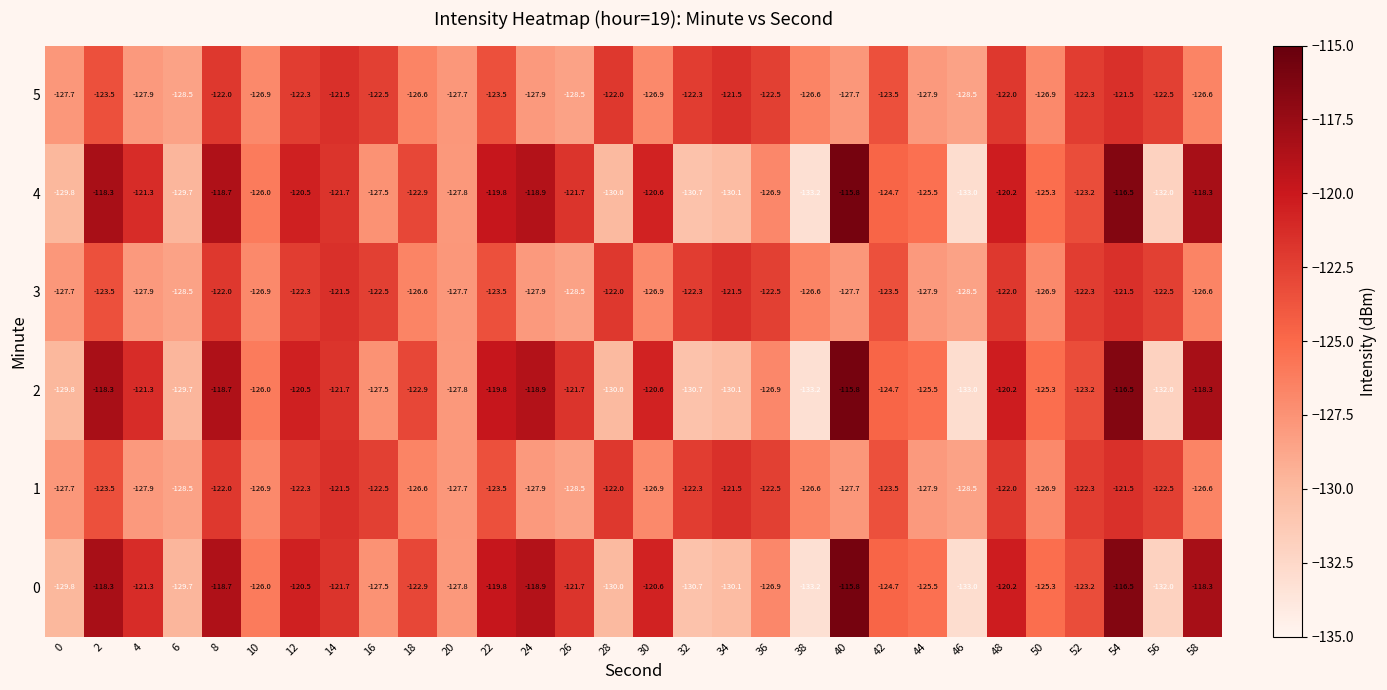

The 3 series shows -159.7 at 28. True or false?

False